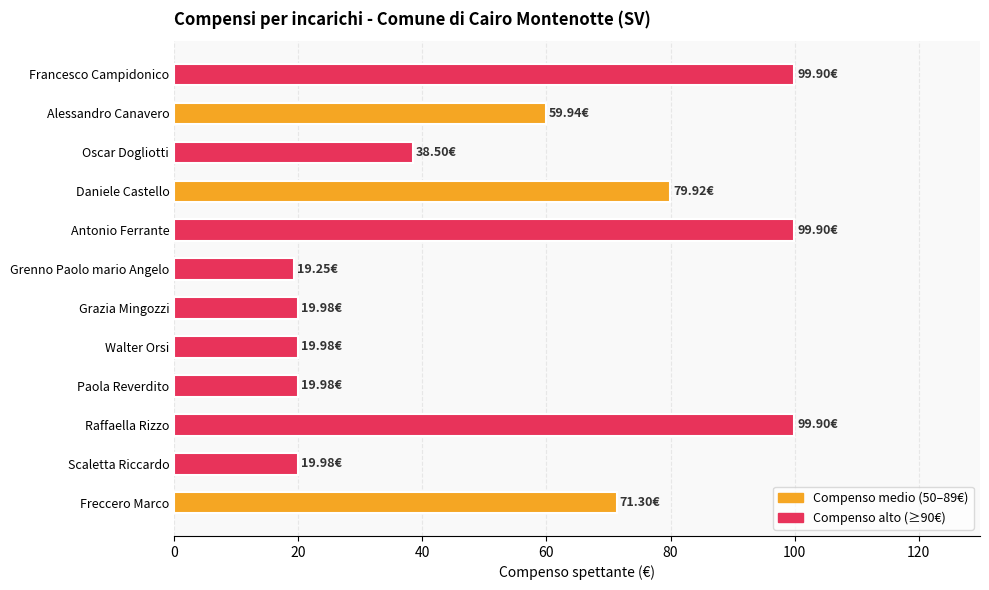

What is the label of the 8th bar from the bottom?

Antonio Ferrante